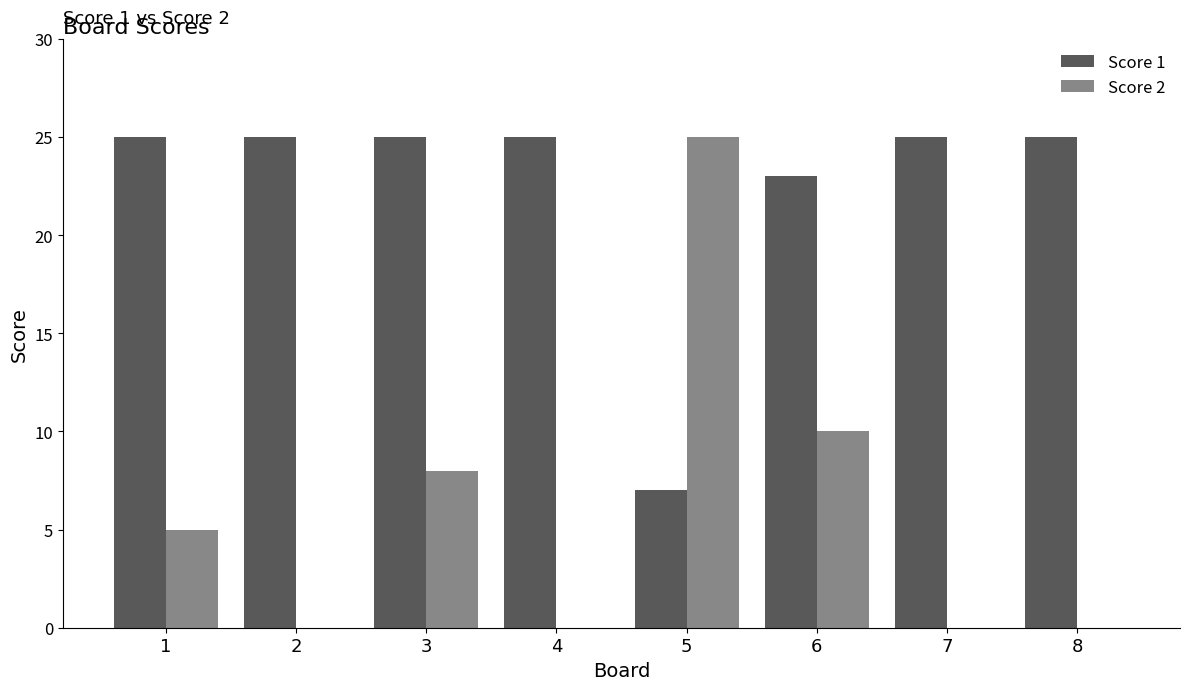

The Score 2 series shows 5 at 1. True or false?

True